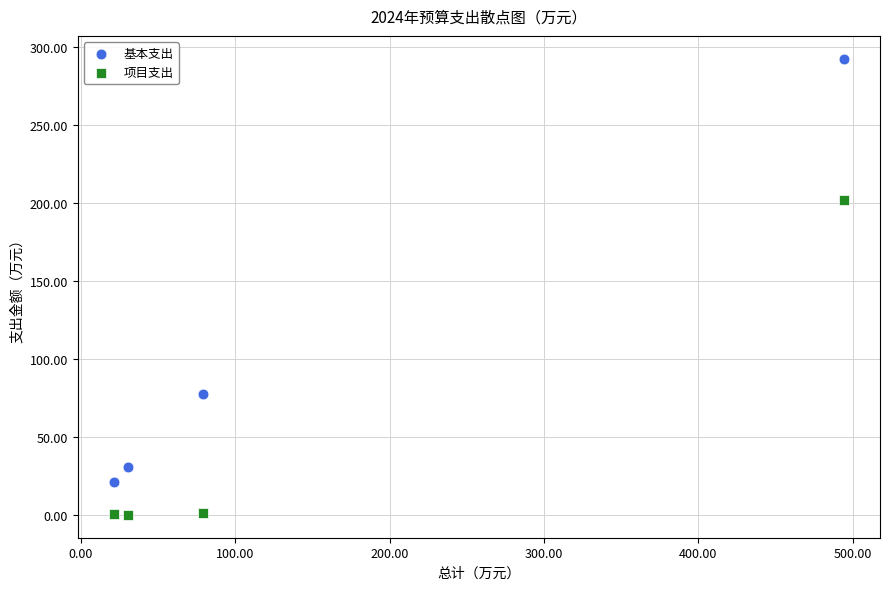

What are all the series names shown in the legend?

基本支出, 项目支出